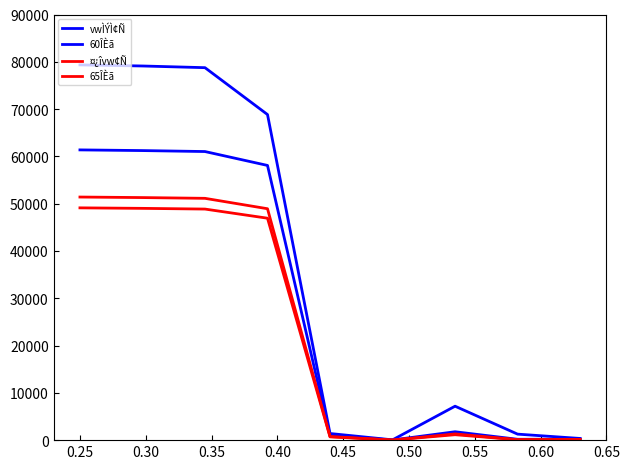

What is the lowest value of the vwÌÝÌ¢Ñ series?

62